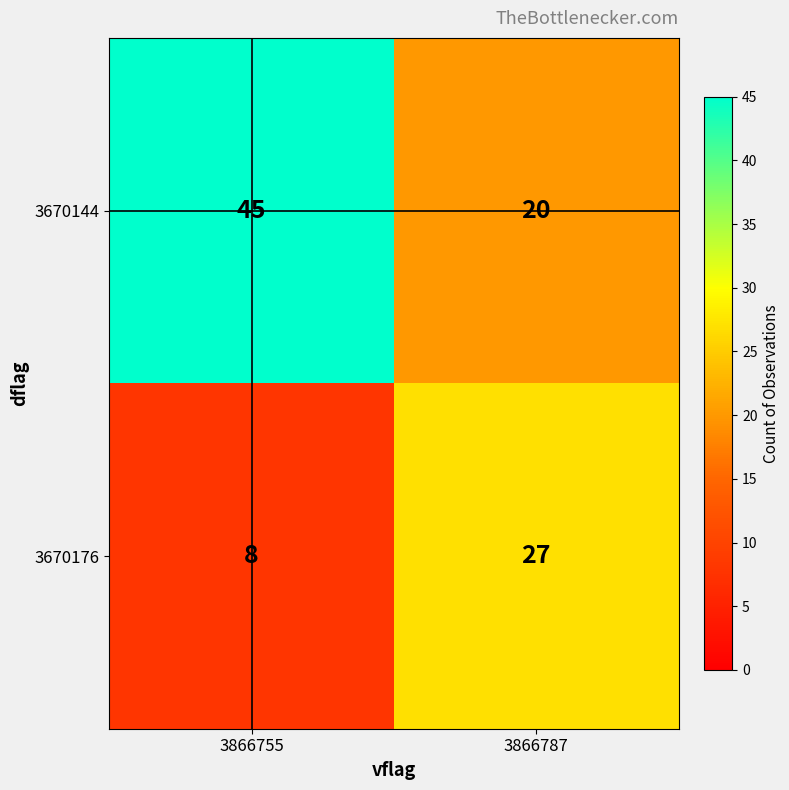

Between 3866755 and 3866787, which series saw the biggest shift?

3670144